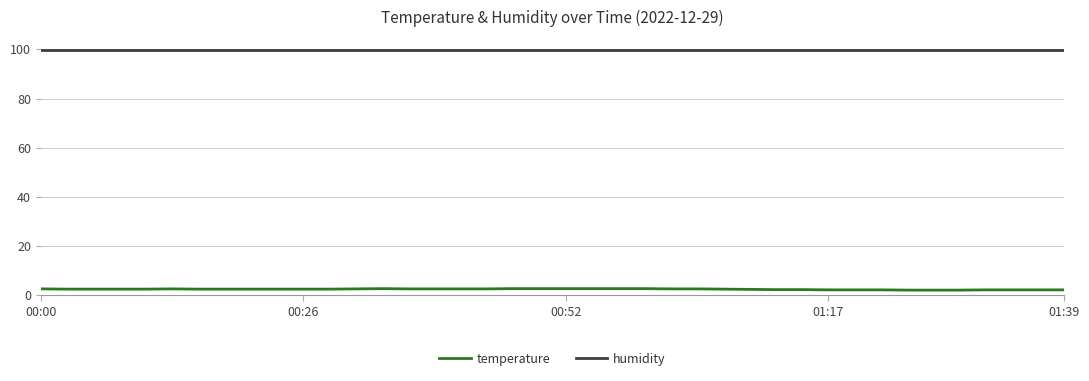

True or false: humidity and temperature intersect in this chart.

False